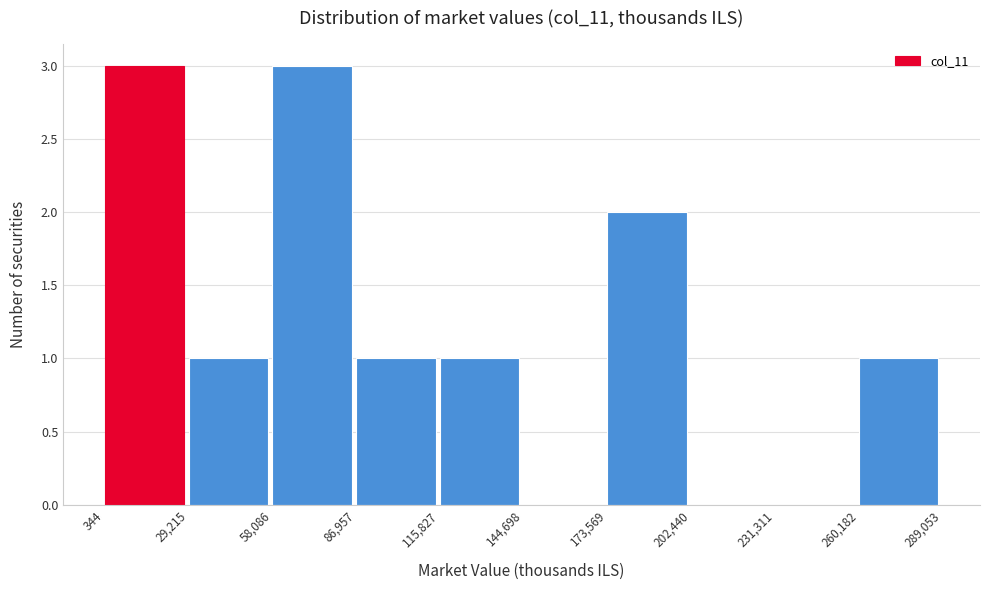

Reading left to right, list every bar in this chart as the range it spans on the x-axis followed by its height. The values are not printed on the chart, so give them approximately, as read against the axis.

344 to 29,215: 3
29,215 to 58,086: 1
58,086 to 86,957: 3
86,957 to 115,827: 1
115,827 to 144,698: 1
144,698 to 173,569: 0
173,569 to 202,440: 2
202,440 to 231,311: 0
231,311 to 260,182: 0
260,182 to 289,053: 1